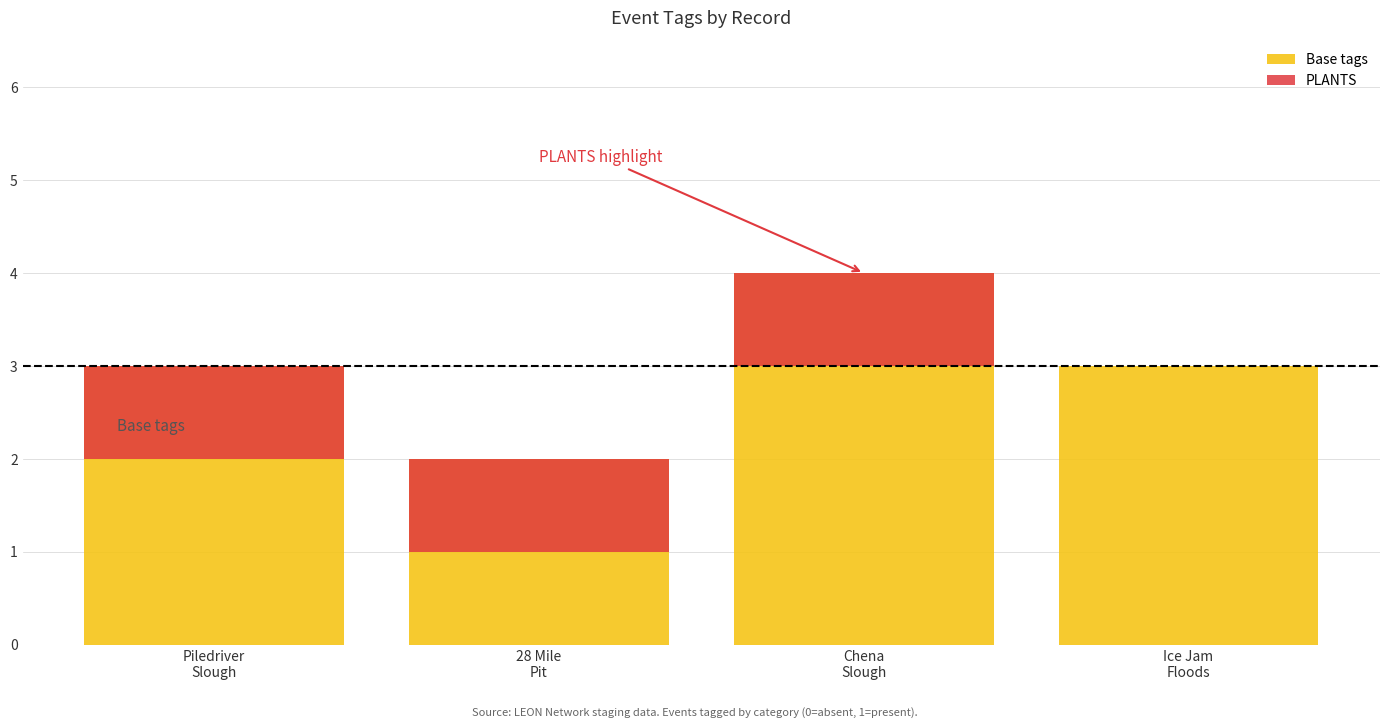

Rank the categories by PLANTS value from highest to lowest.

Piledriver
Slough, 28 Mile
Pit, Chena
Slough, Ice Jam
Floods